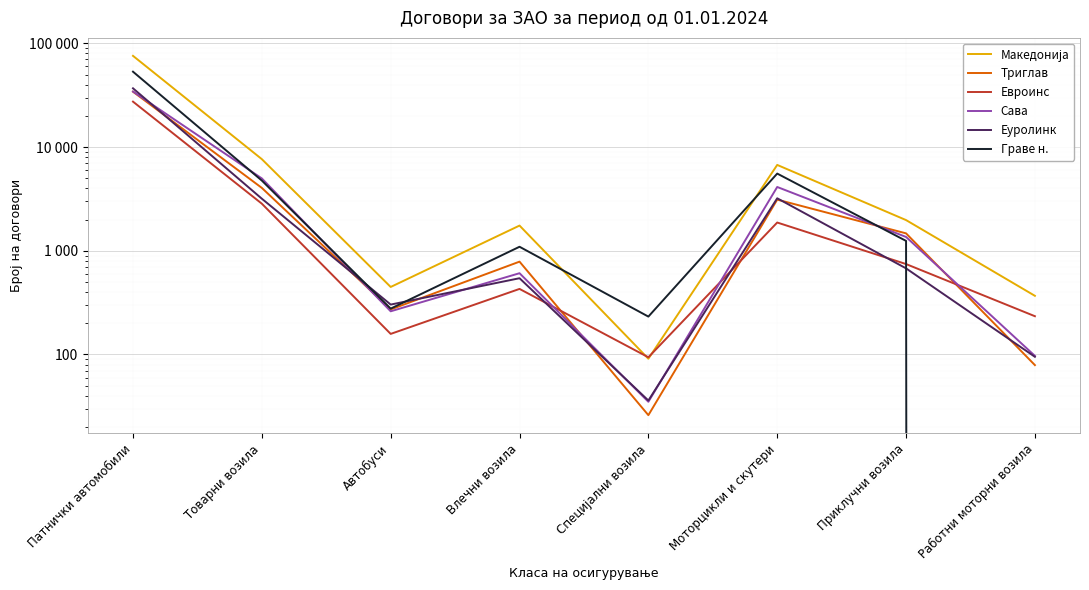

What is the difference between the maximum and minimum values in the Македонија series?

75770